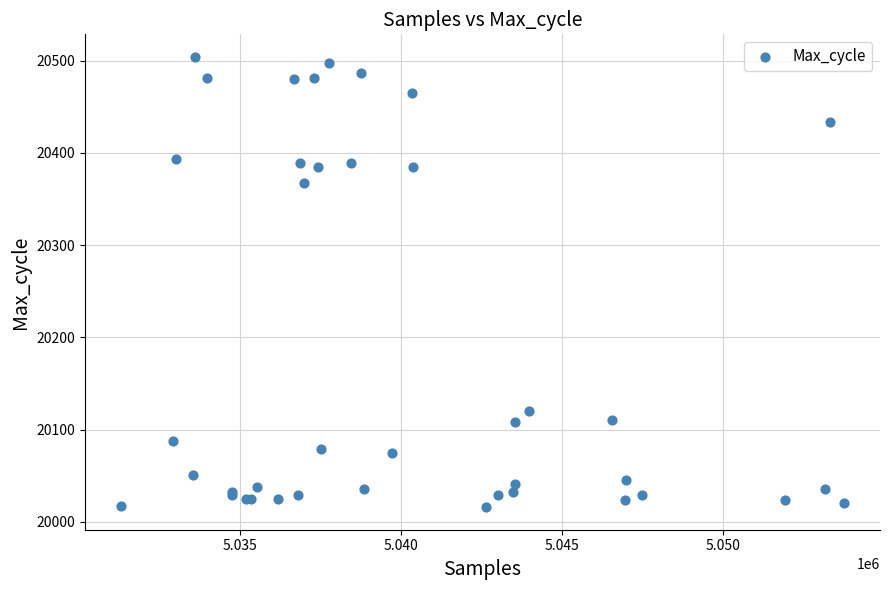

What Y value in the scatter plot is closest to 20260?

20367